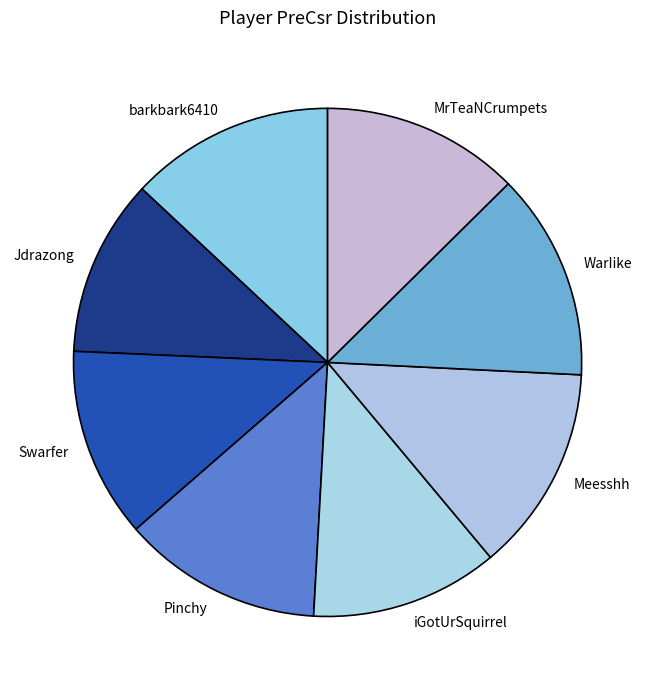

Is there any slice that represents more than half of the pie?

No